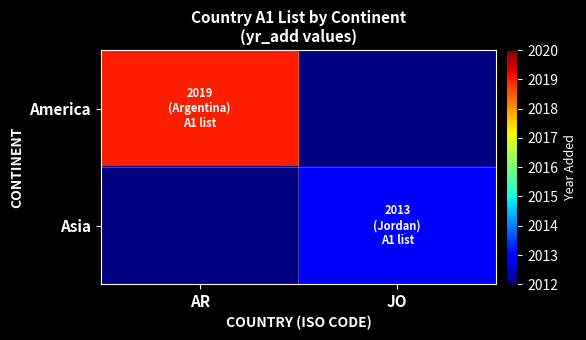

How many values in America are above zero?

1